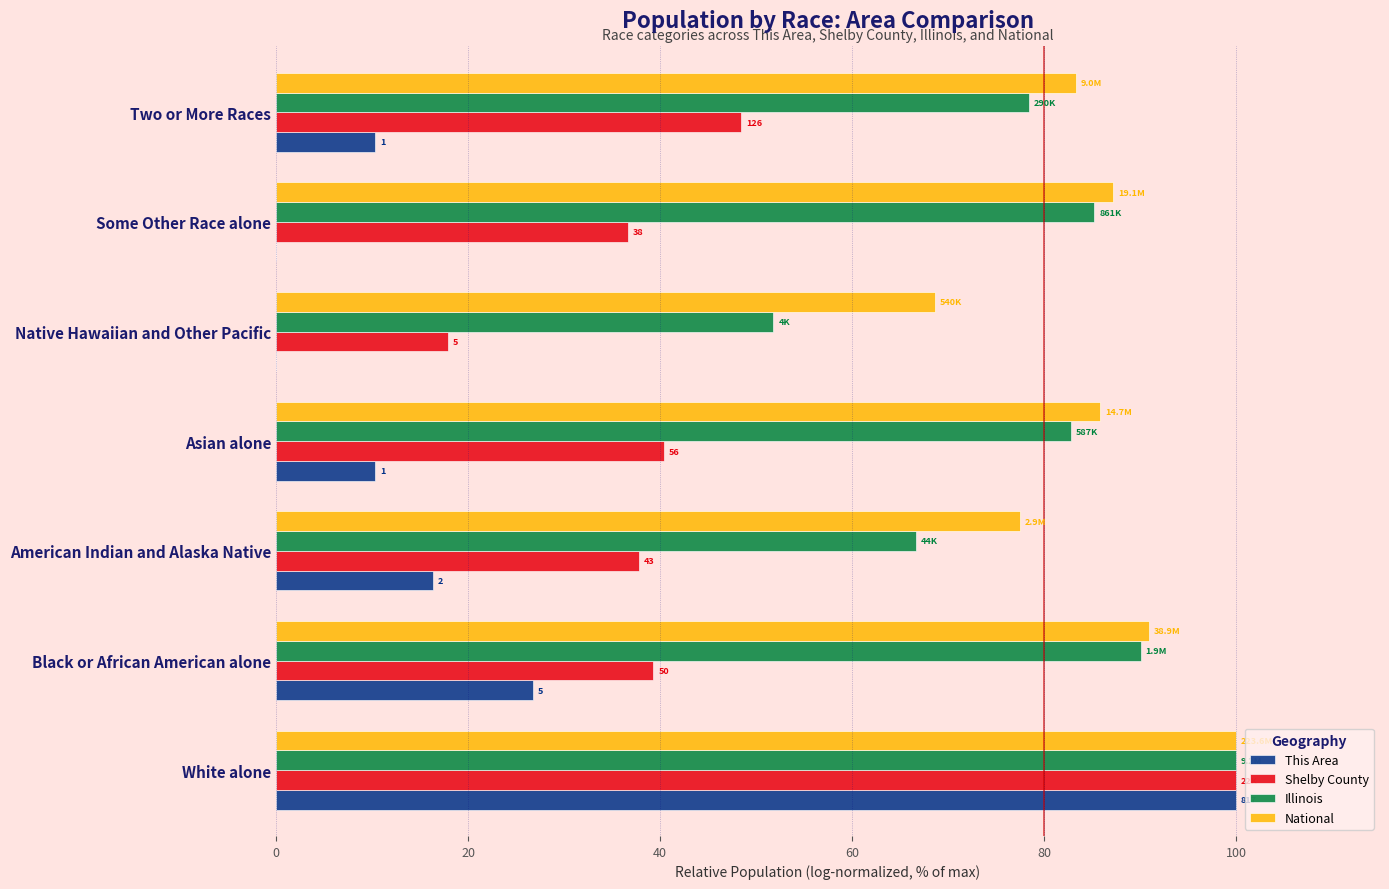

What is the total value across all series at Some Other Race alone?

209.1